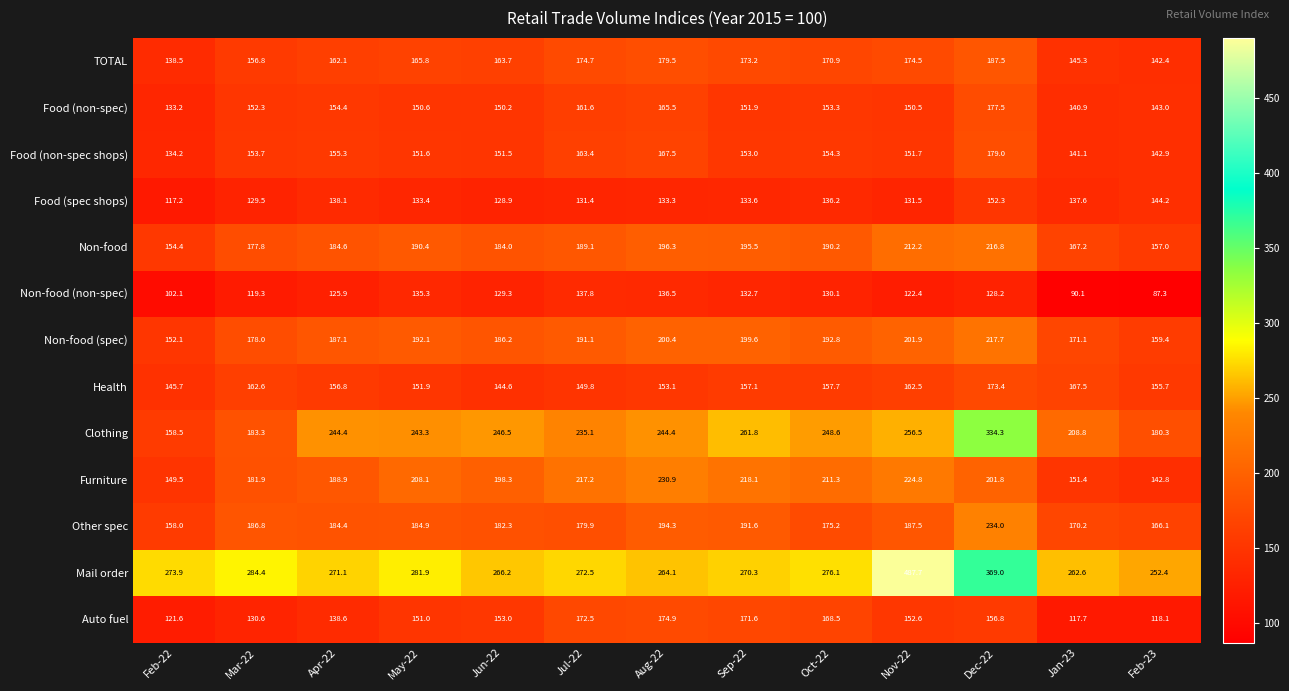

Is it true that Other spec equals 158.0 at Feb-22?

True